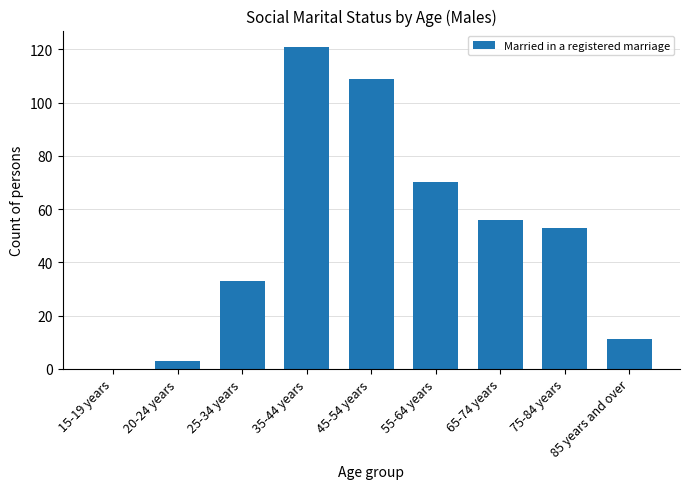

Between 65-74 years and 25-34 years, which is larger?

65-74 years